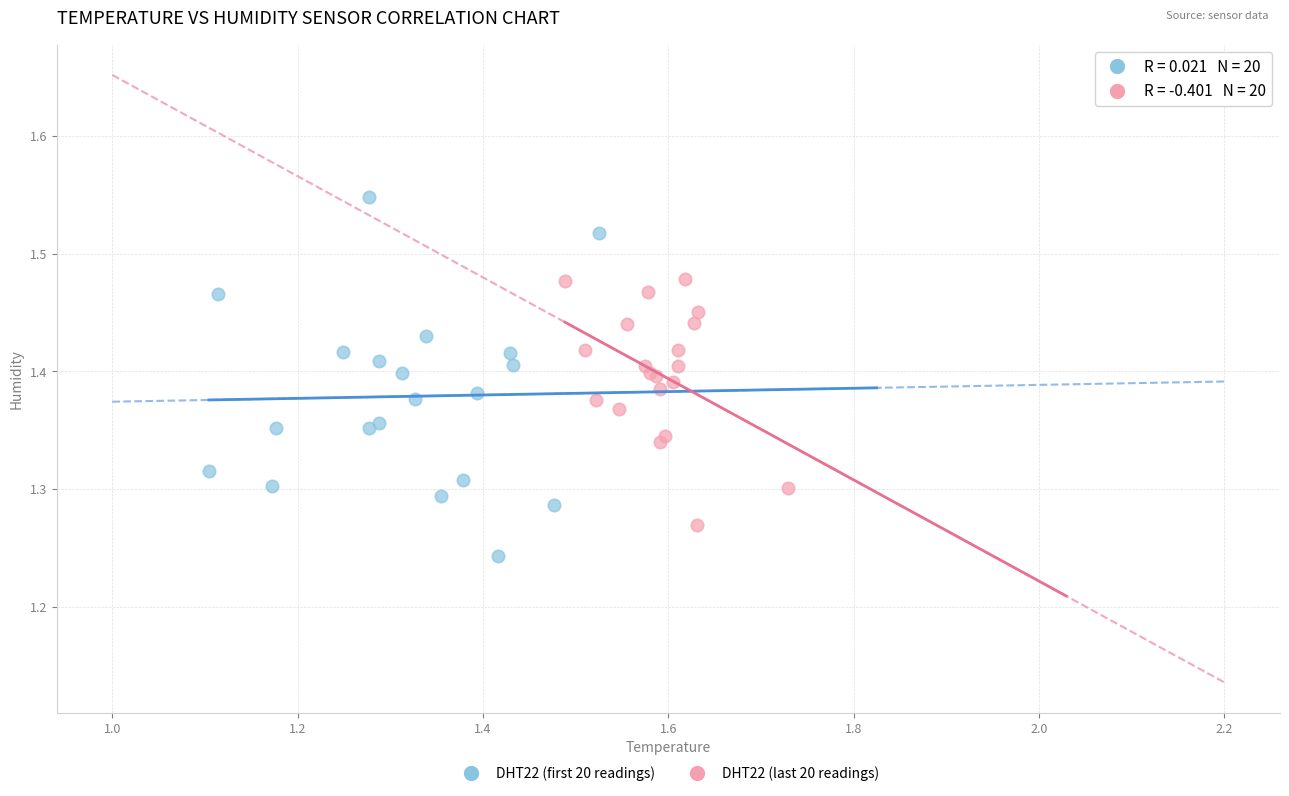

Which series contains the lowest Y value?

DHT22 (first 20 readings)